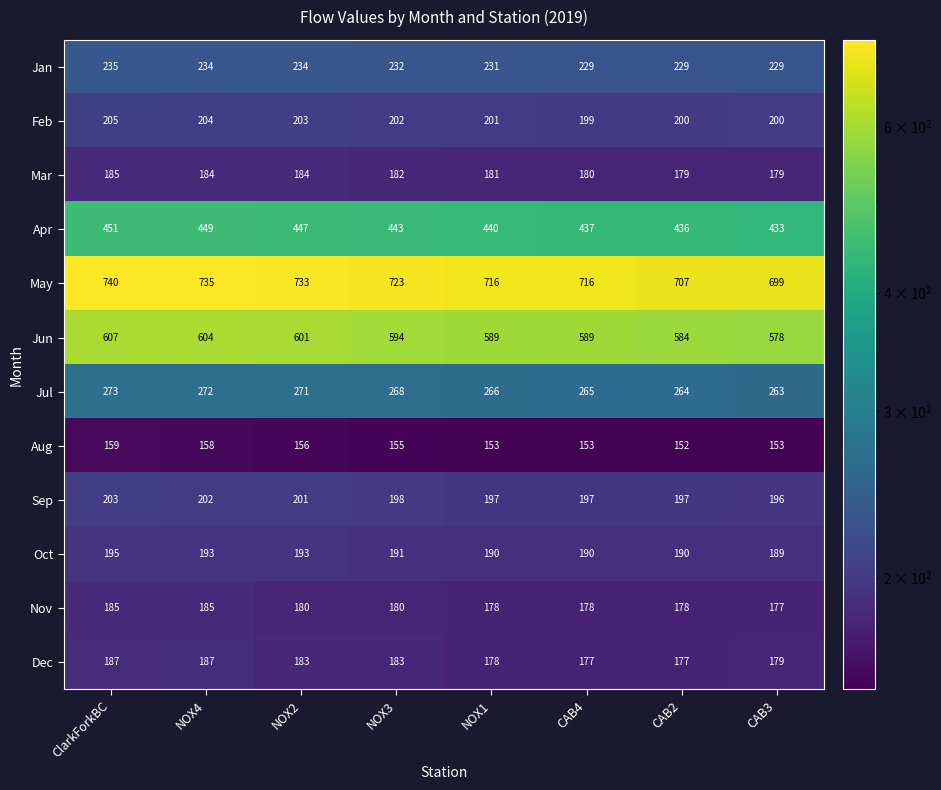

Which label corresponds to the largest value in the chart?

ClarkForkBC